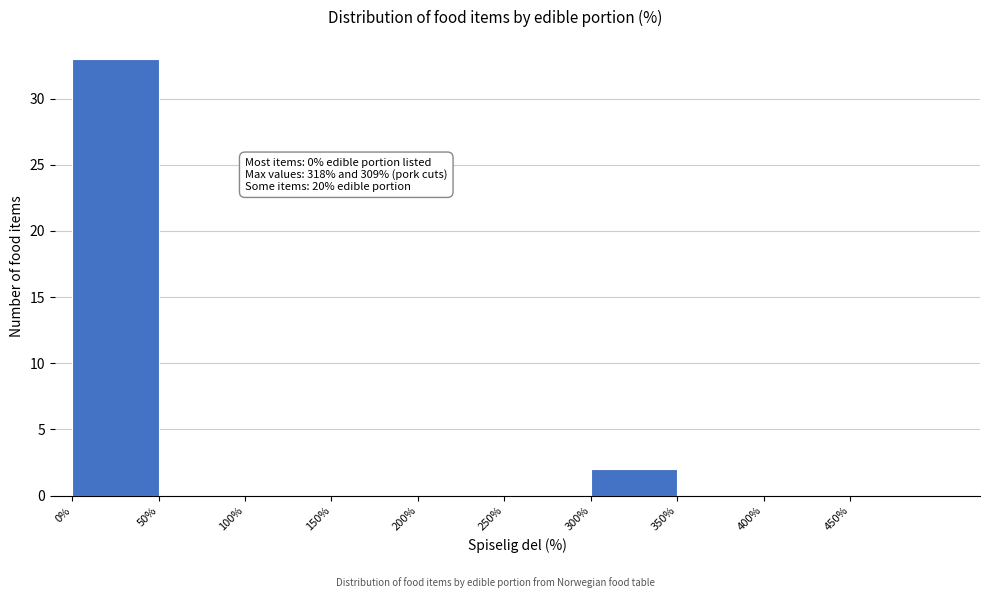

Over which range of the x-axis is the bar tallest?

0 to 50